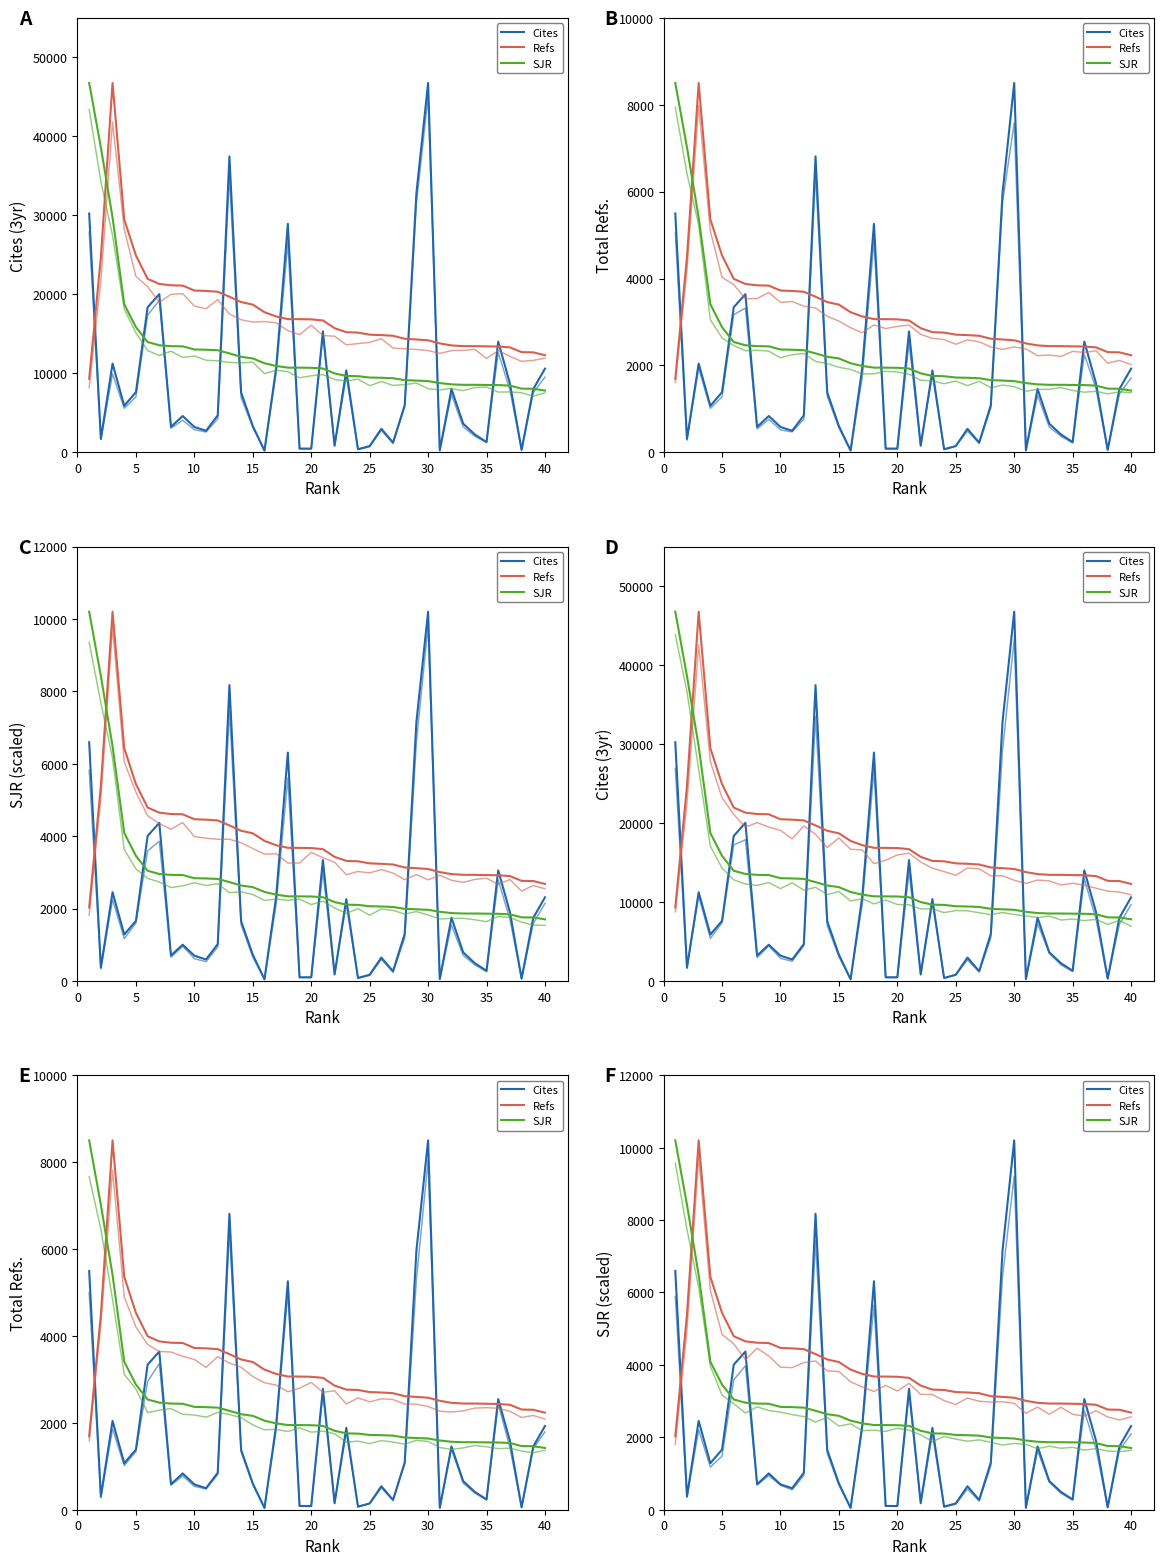

What is the highest value of the Refs series?

10200.0